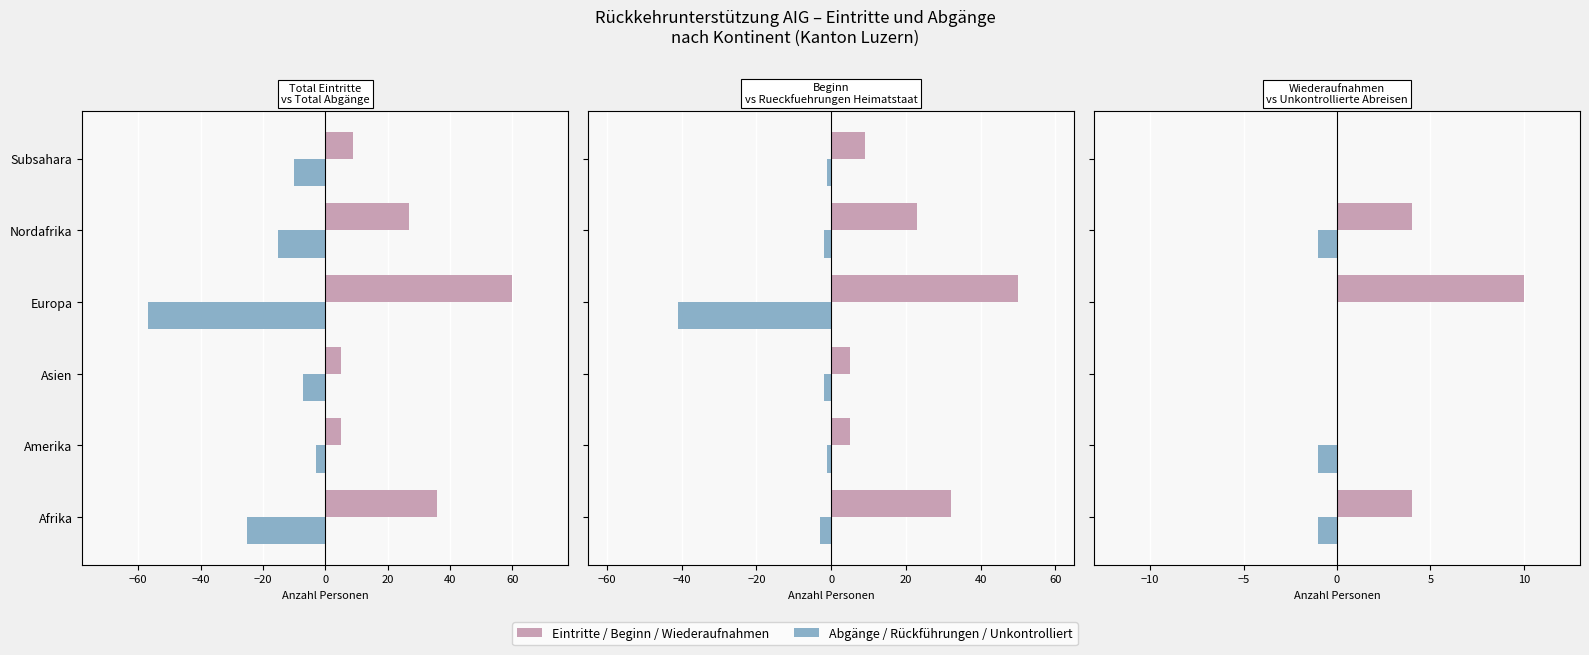

Is it true that Total Eintritte equals 14 at Subsahara?

False